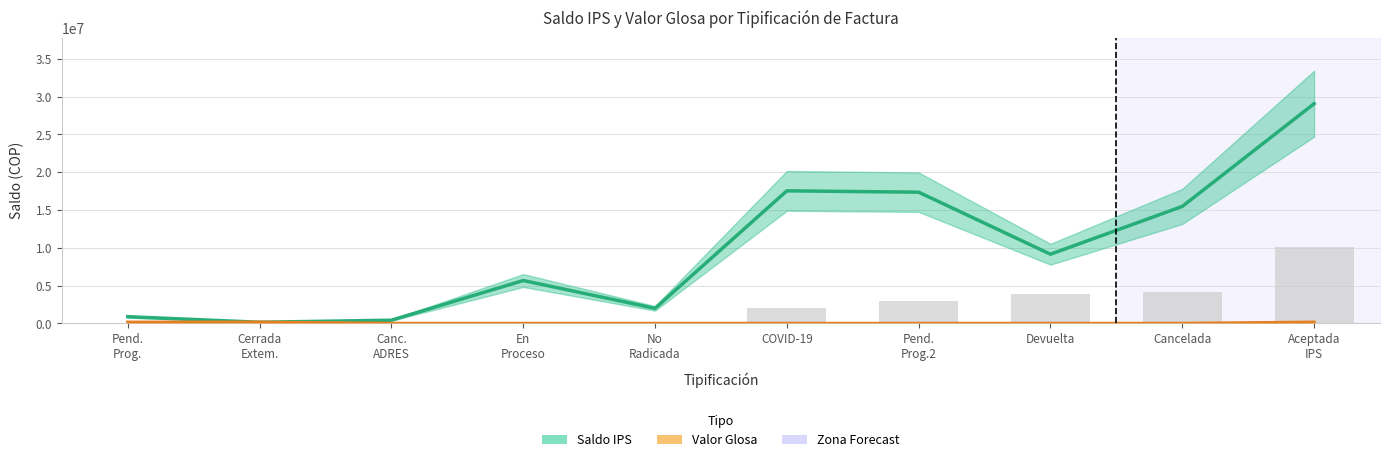

Which category has the lowest value across all series?

Canc.
ADRES